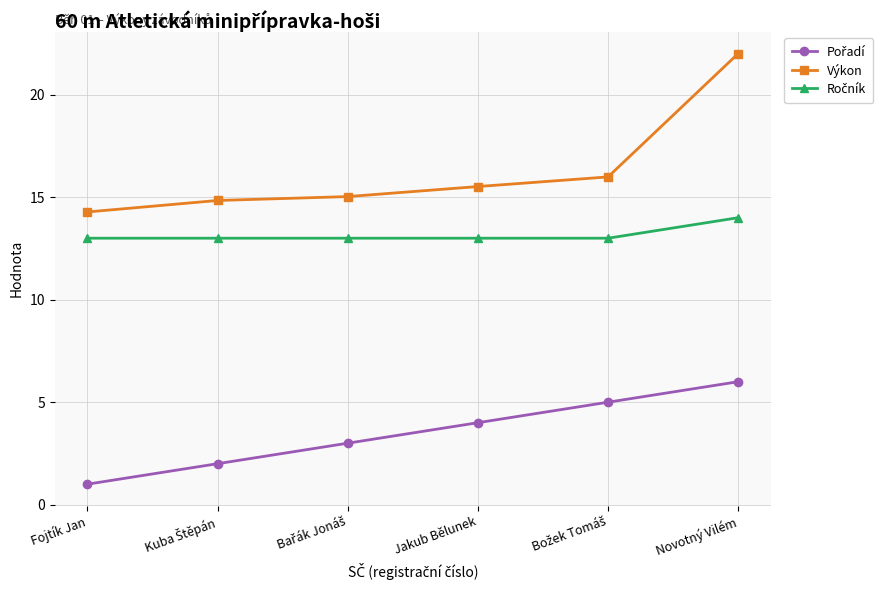

What is the spread (max minus min) of values at Jakub Bělunek?

11.5